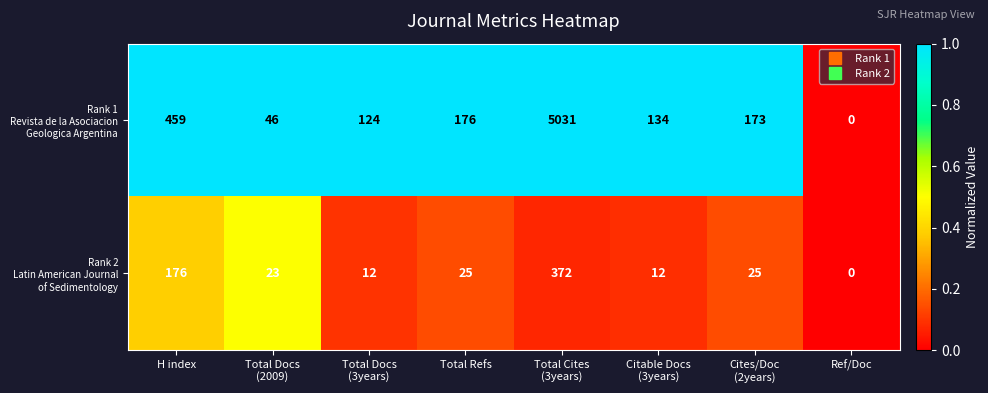

Which category has the lowest value across all series?

Ref/Doc